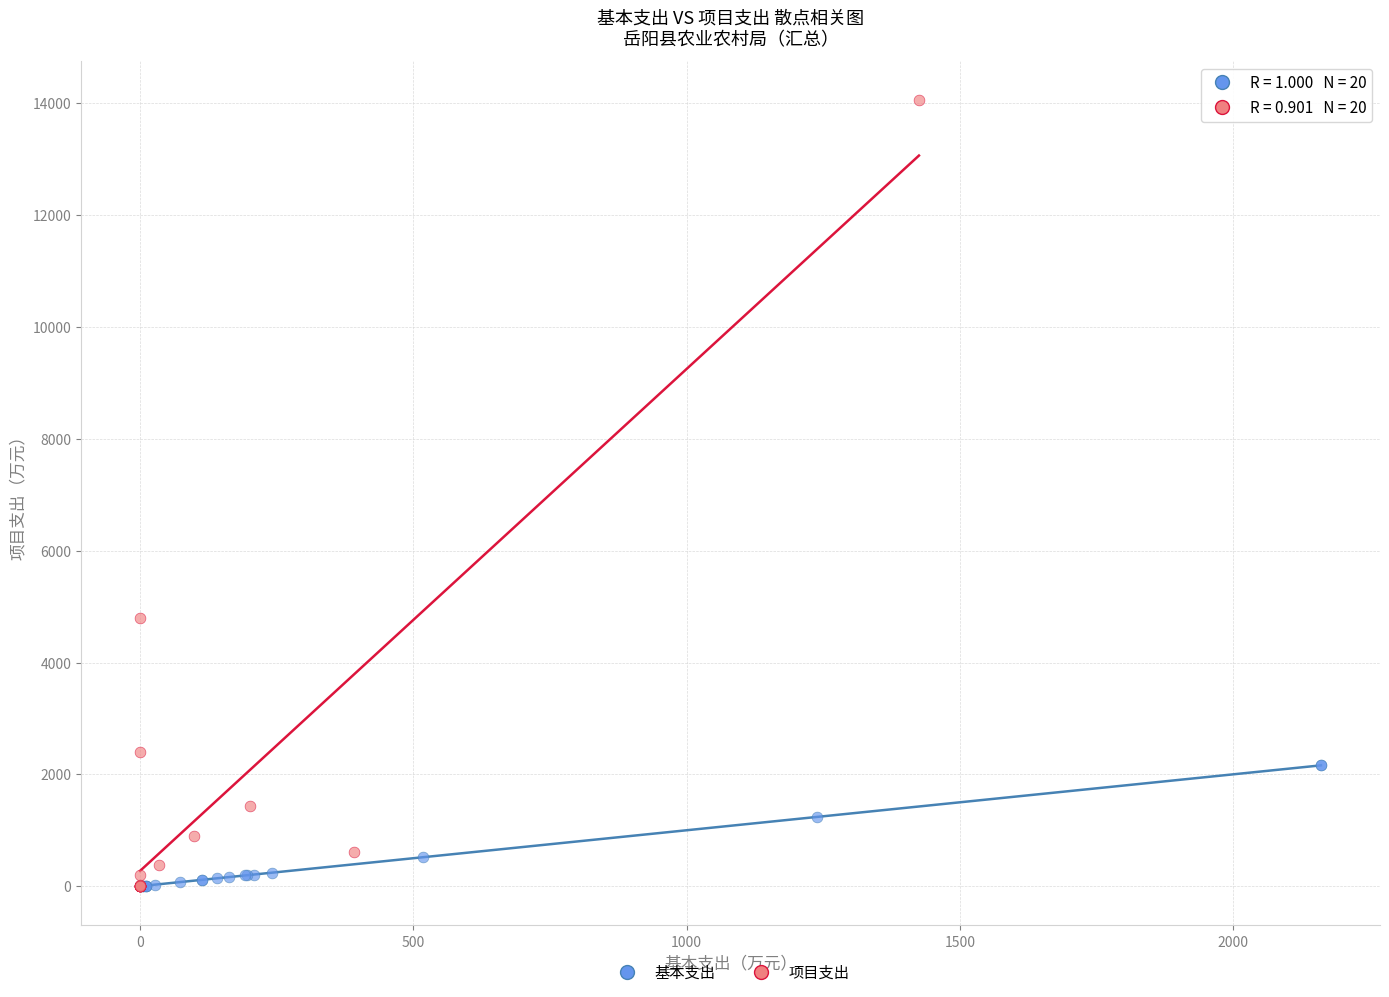

Which series reaches the maximum Y coordinate?

项目支出